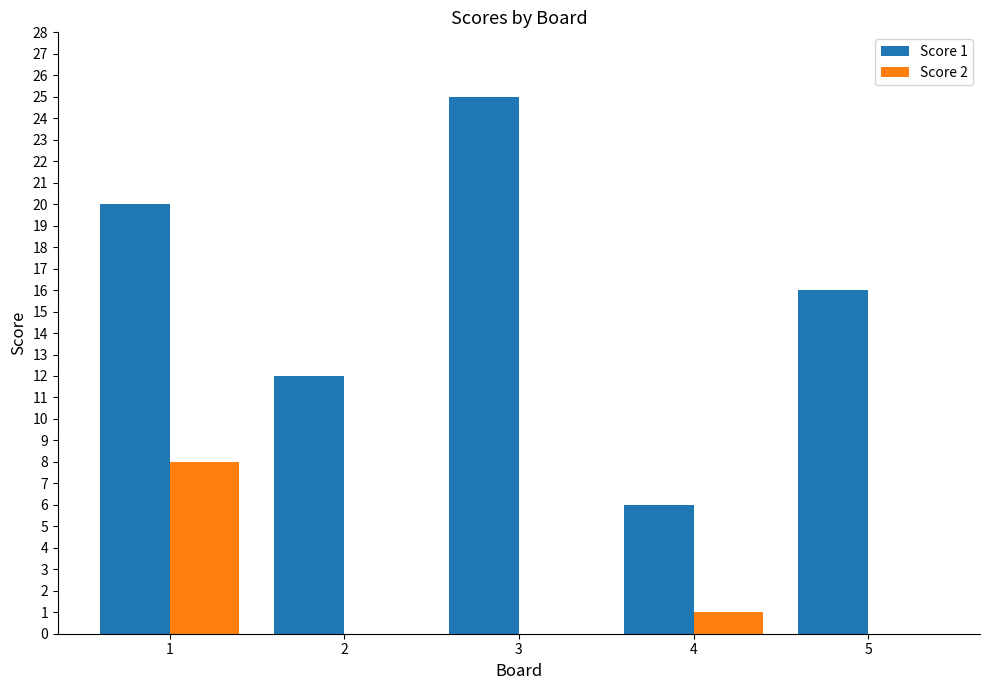

Between 2 and 3, which series saw the biggest shift?

Score 1